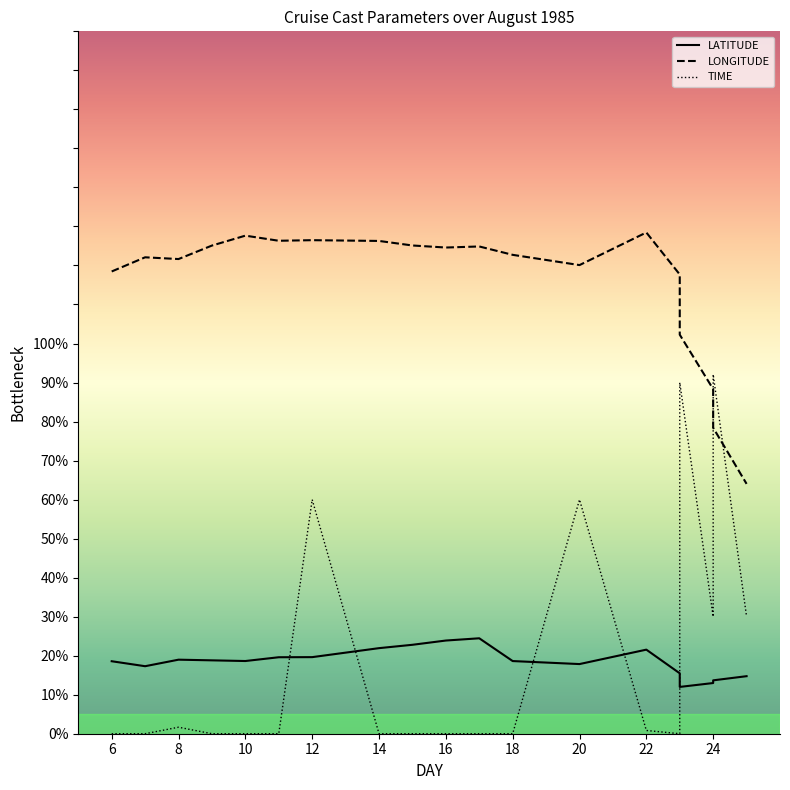

True or false: LATITUDE has more than 2 points higher than both neighbors.

True